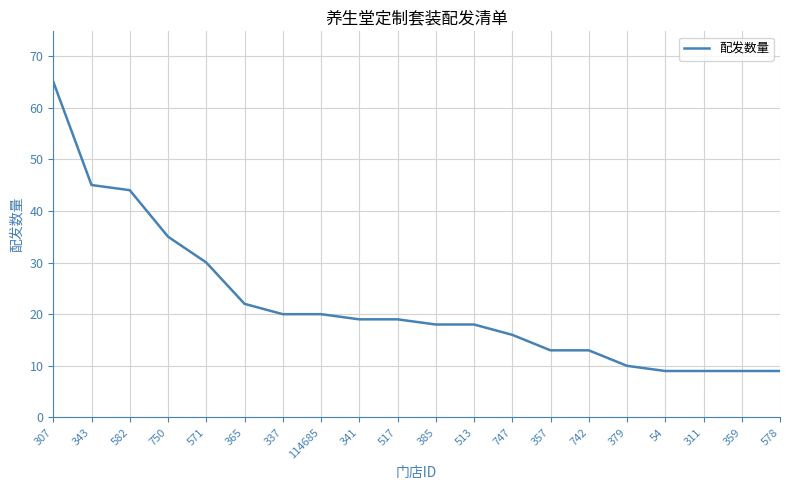

What is the ratio of the value at 750 to the value at 311?

3.9